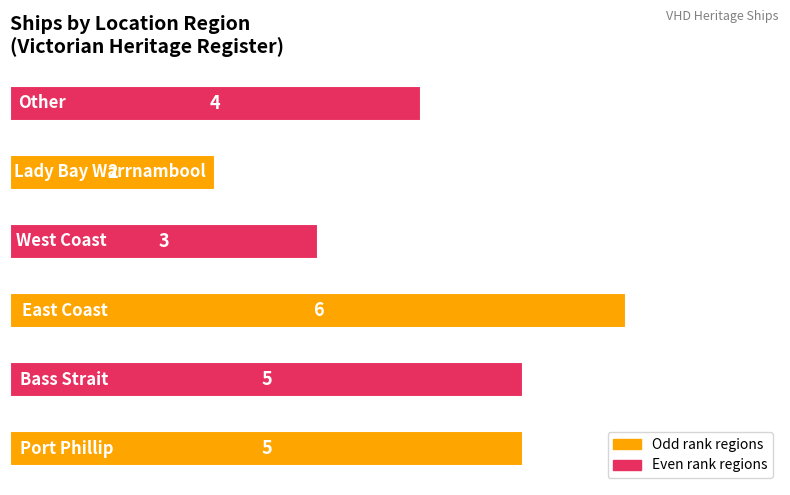

What is the difference between the second highest and minimum values?

3